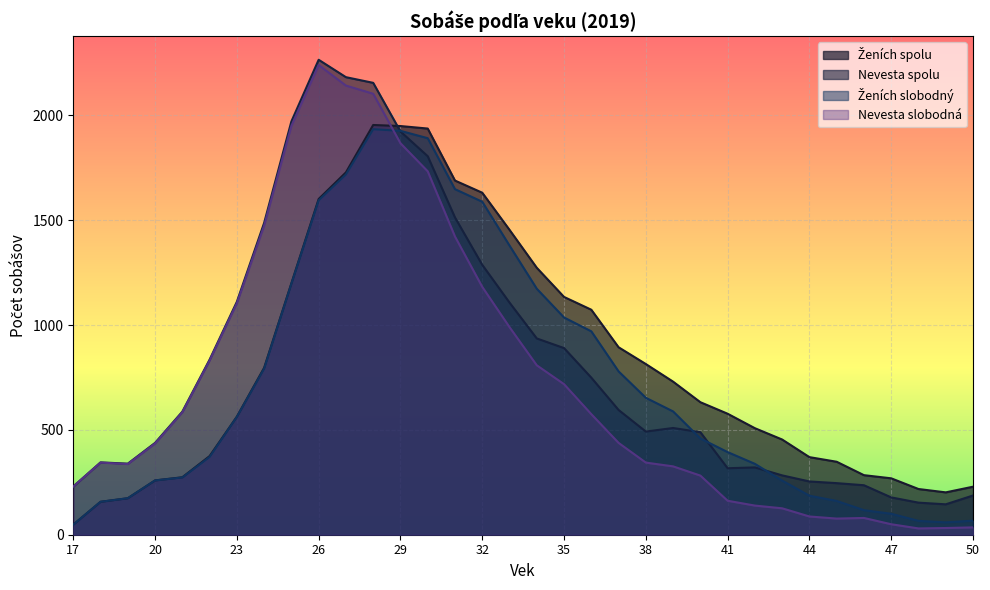

How many interior local peaks does the Ženích slobodný series have?

1